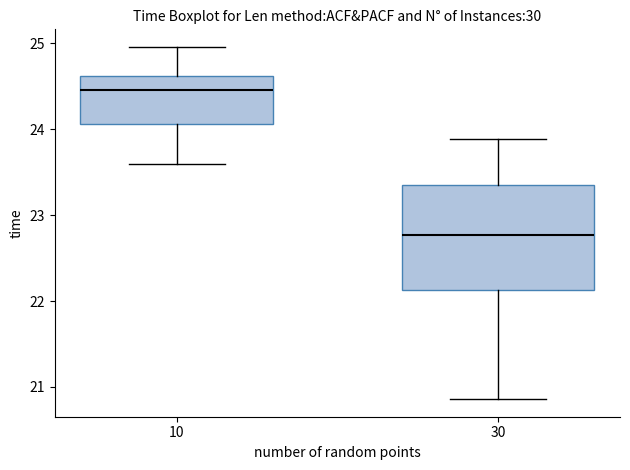

Where does the median line of the box at x = 30 sit on the y-axis? The values are not printed on the chart, so give them approximately, as read against the axis.

22.8